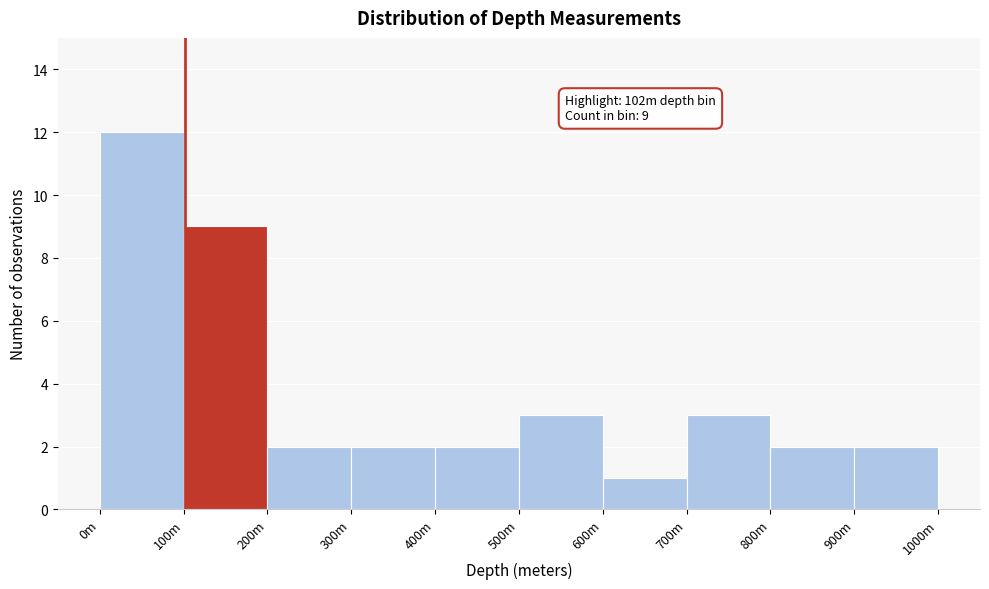

Reading right to left, transcribe all the data shown in this chart.

900m=2	800m=2	700m=3	600m=1	500m=3	400m=2	300m=2	200m=2	100m=9	0m=12